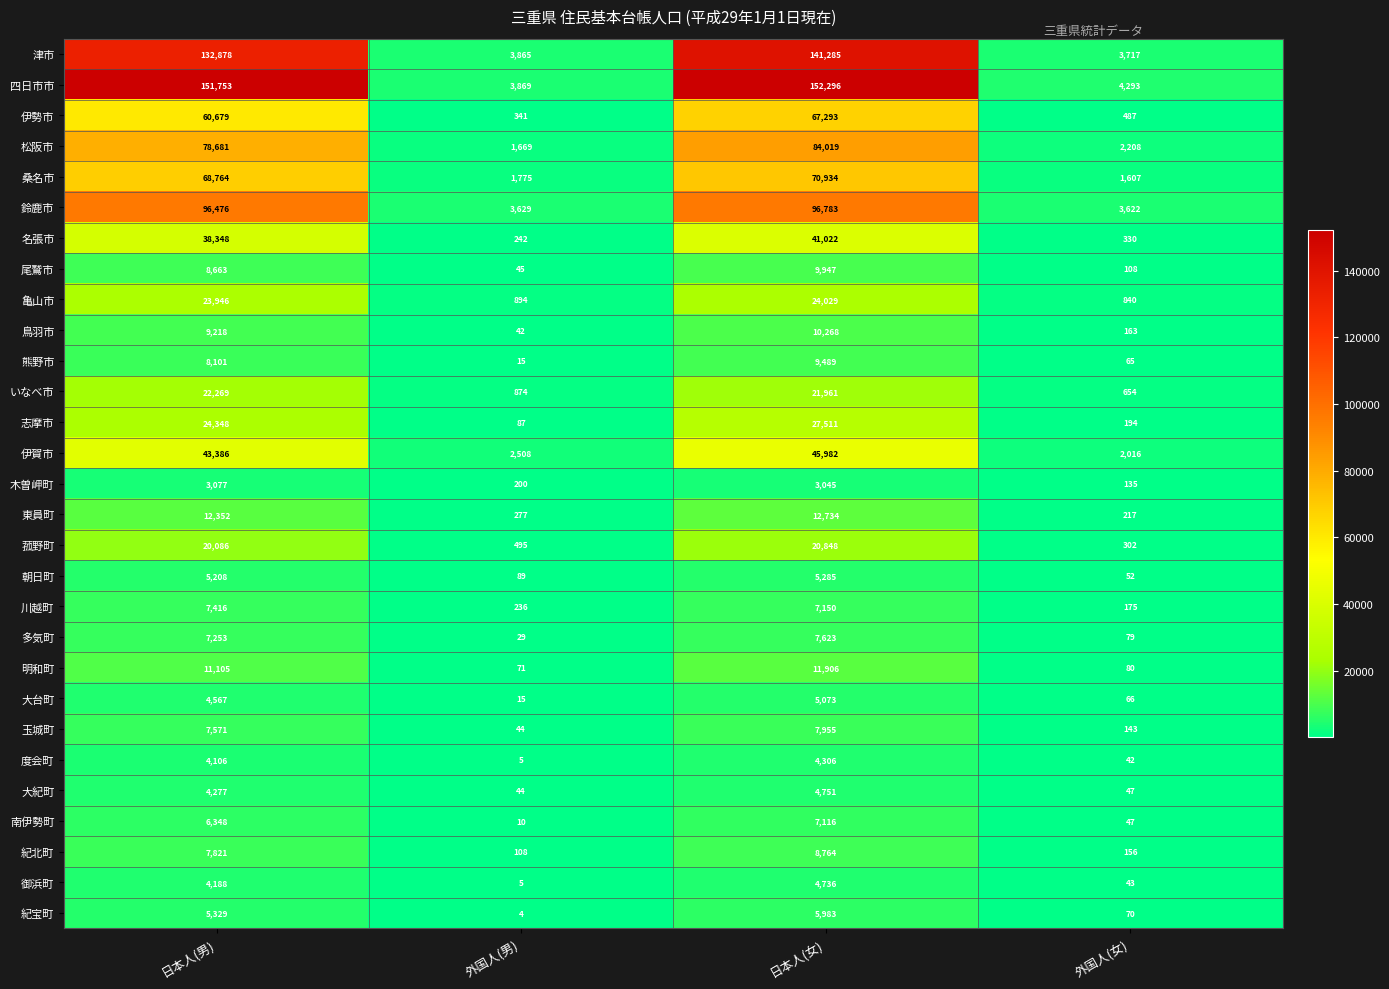

How many data points does each series have?

4